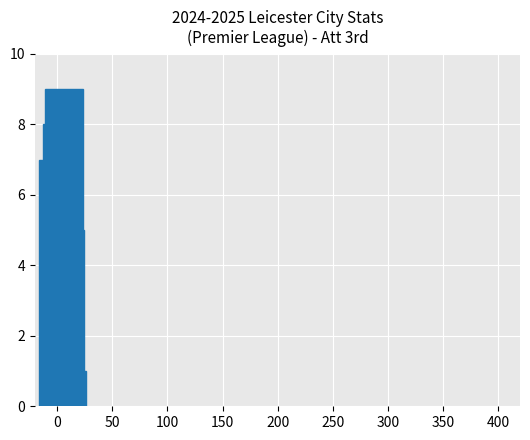

What is the maximum value shown in the chart?

9